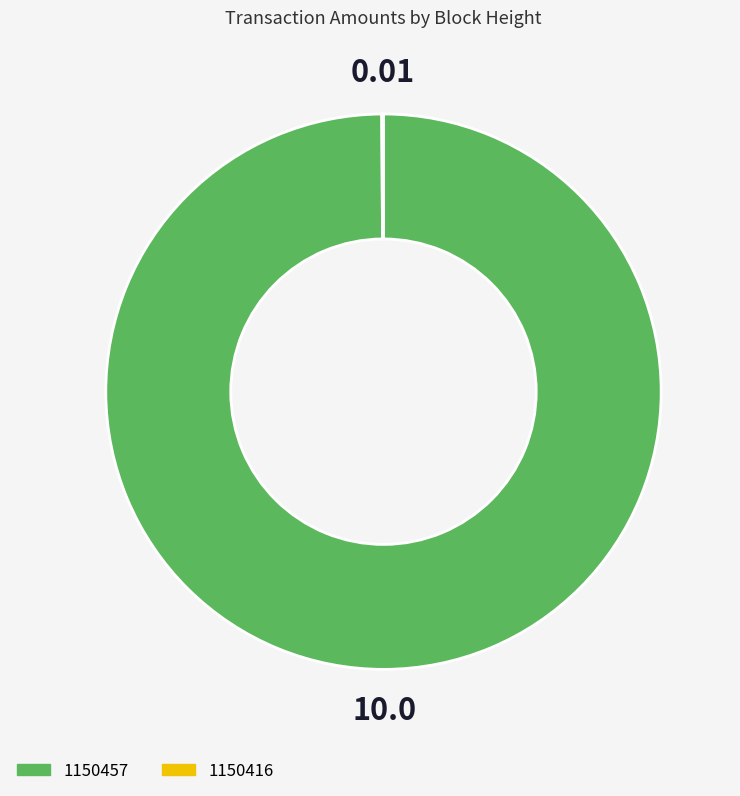

Which category accounts for the majority?

1150457